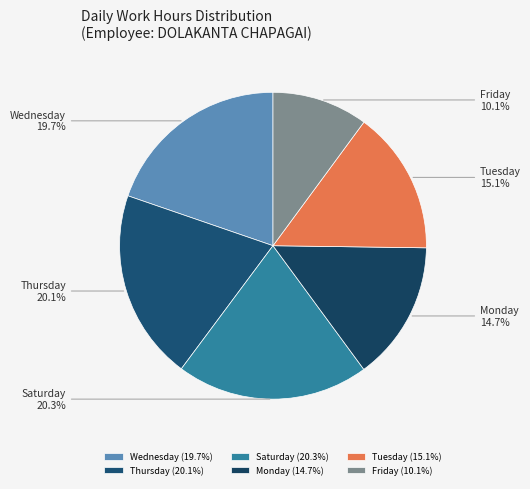

Is there a majority slice in this chart?

No